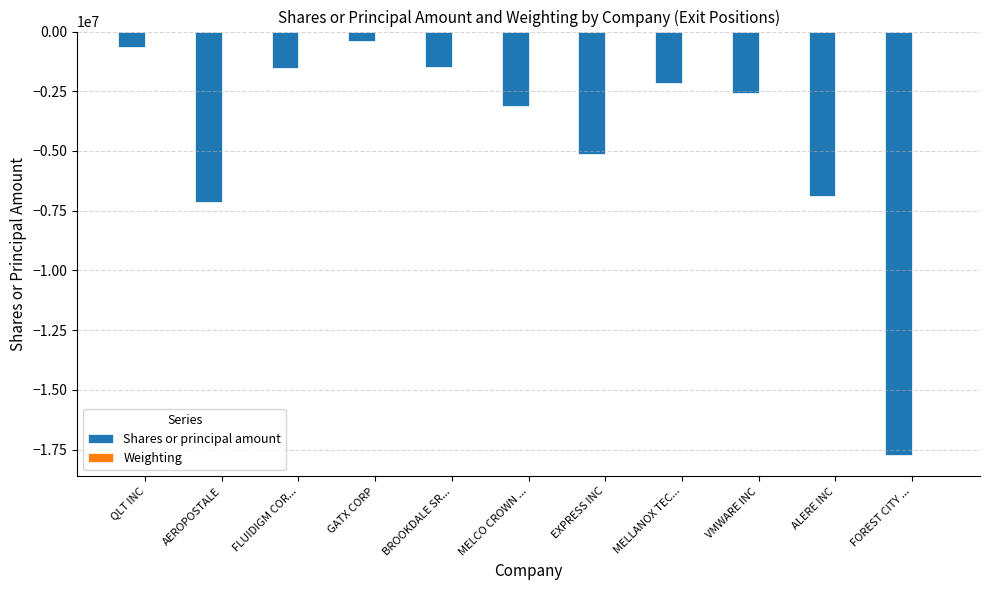

What is the sum of all Shares or principal amount values?

-48746631.0